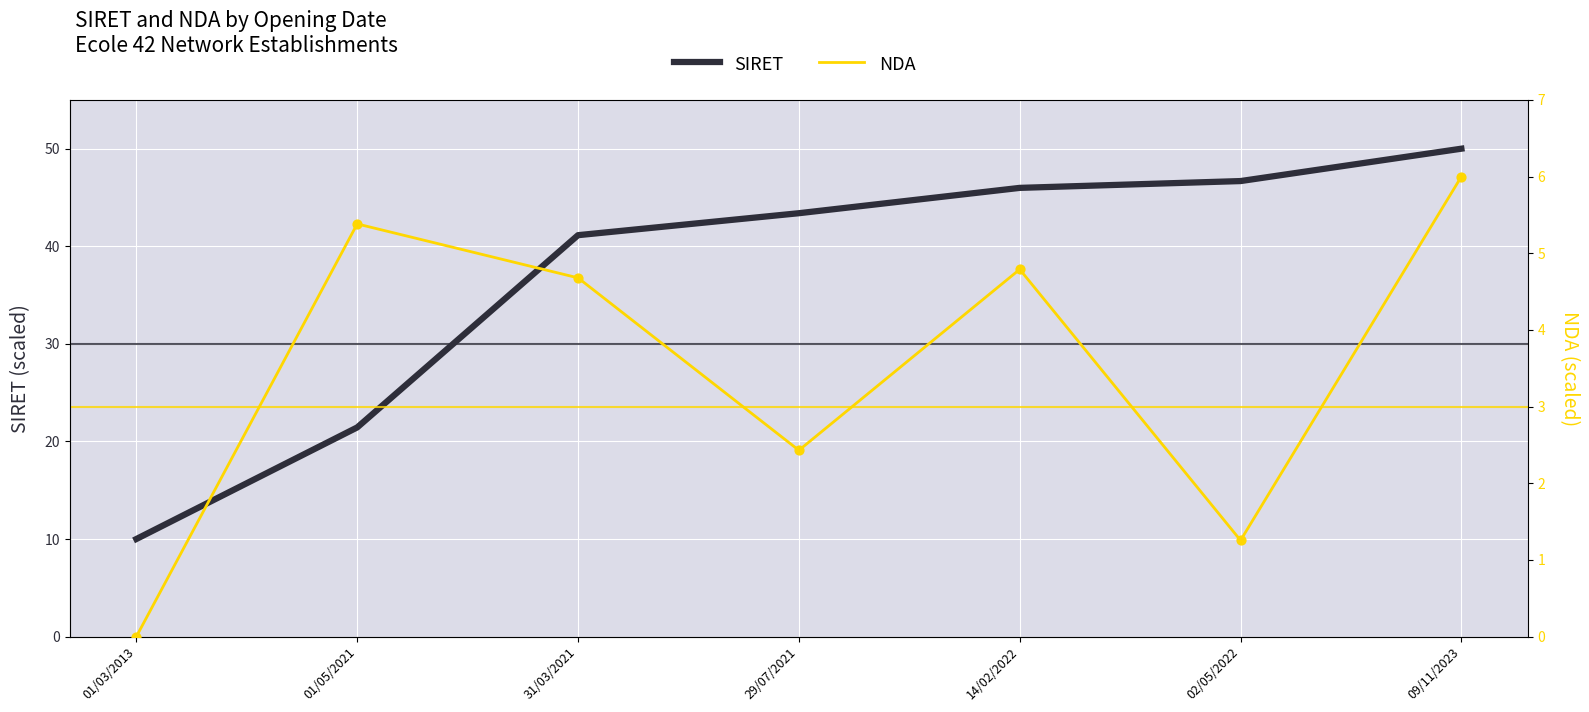

At which category is the sum across all series the highest?

09/11/2023